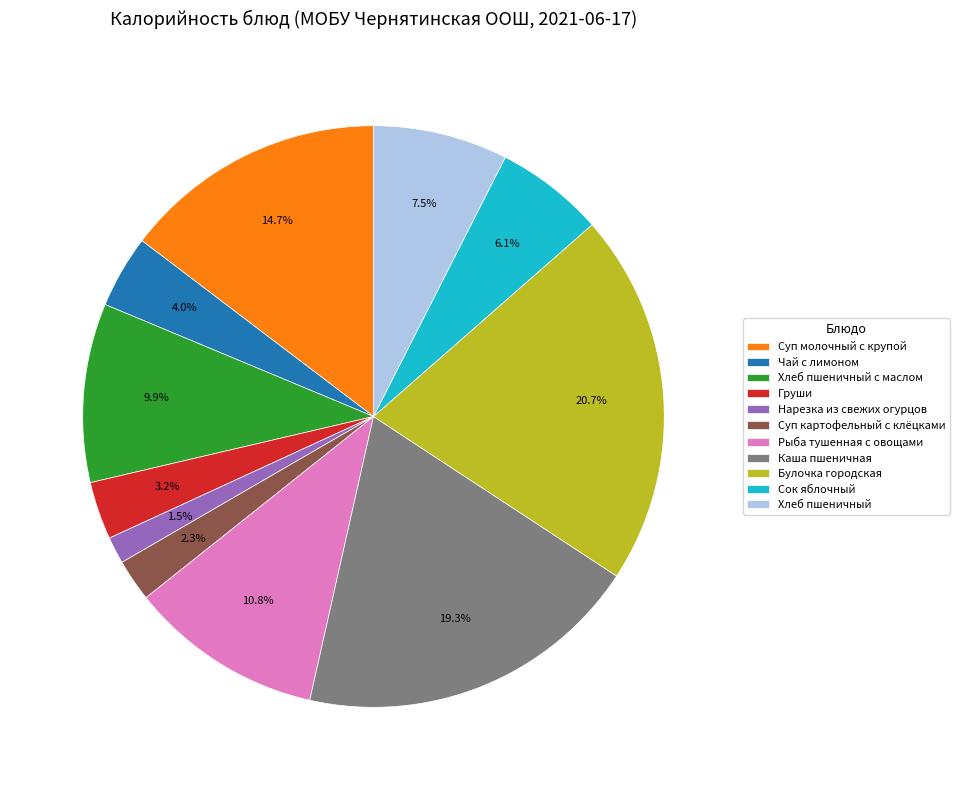

What is the ratio of the value at Груши to the value at Хлеб пшеничный с маслом?

0.3